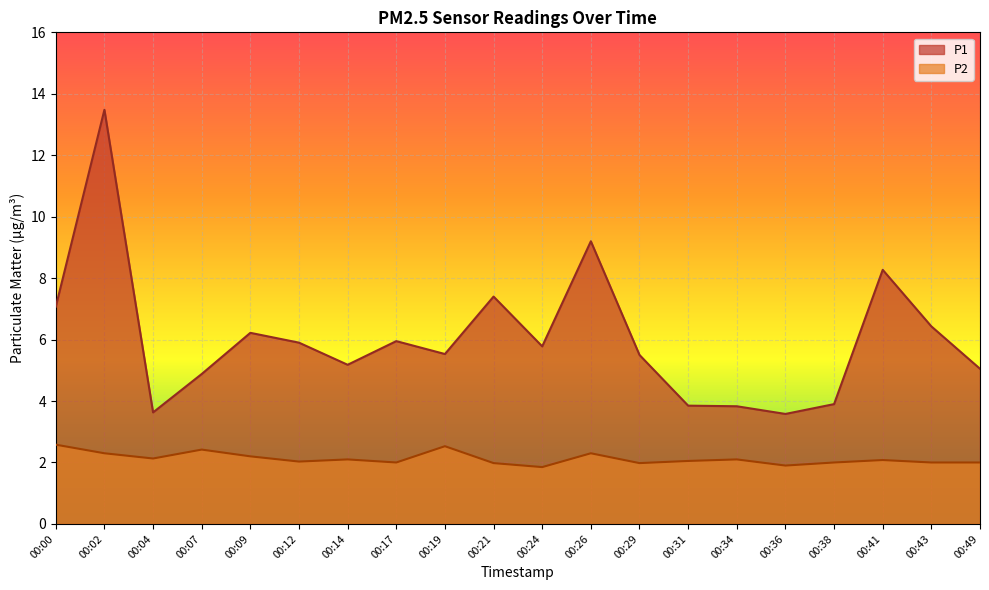

What is the value of the P1 point at the 17th from the left?

3.9